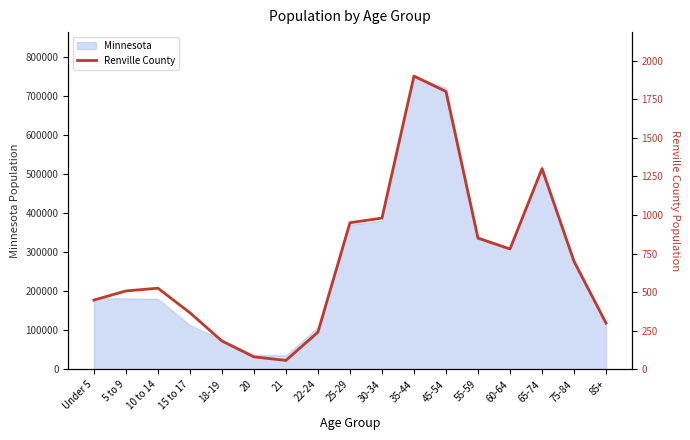

Does the chart display data point markers on the line(s)?

No